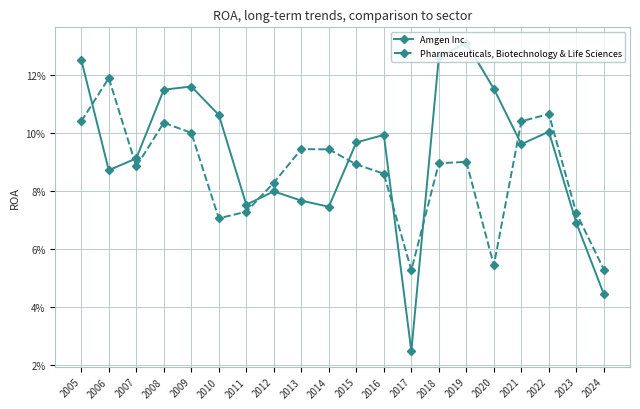

What are all the series names shown in the legend?

Amgen Inc., Pharmaceuticals, Biotechnology & Life Sciences